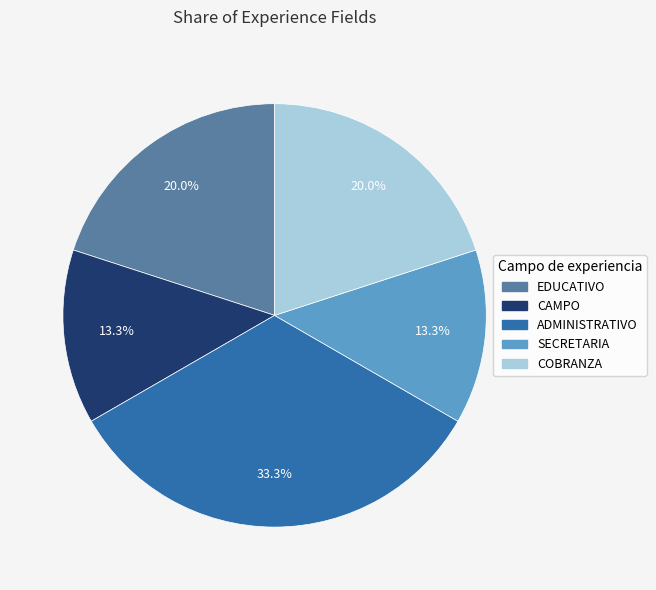

What is the largest slice in the pie chart?

ADMINISTRATIVO